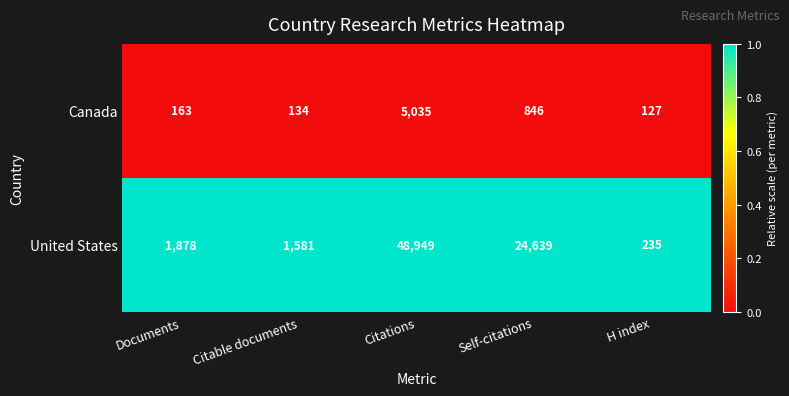

Reading left to right, what are all the values shown in this chart?

Canada: Documents=163	Citable documents=134	Citations=5035	Self-citations=846	H index=127
United States: Documents=1878	Citable documents=1581	Citations=48949	Self-citations=24639	H index=235